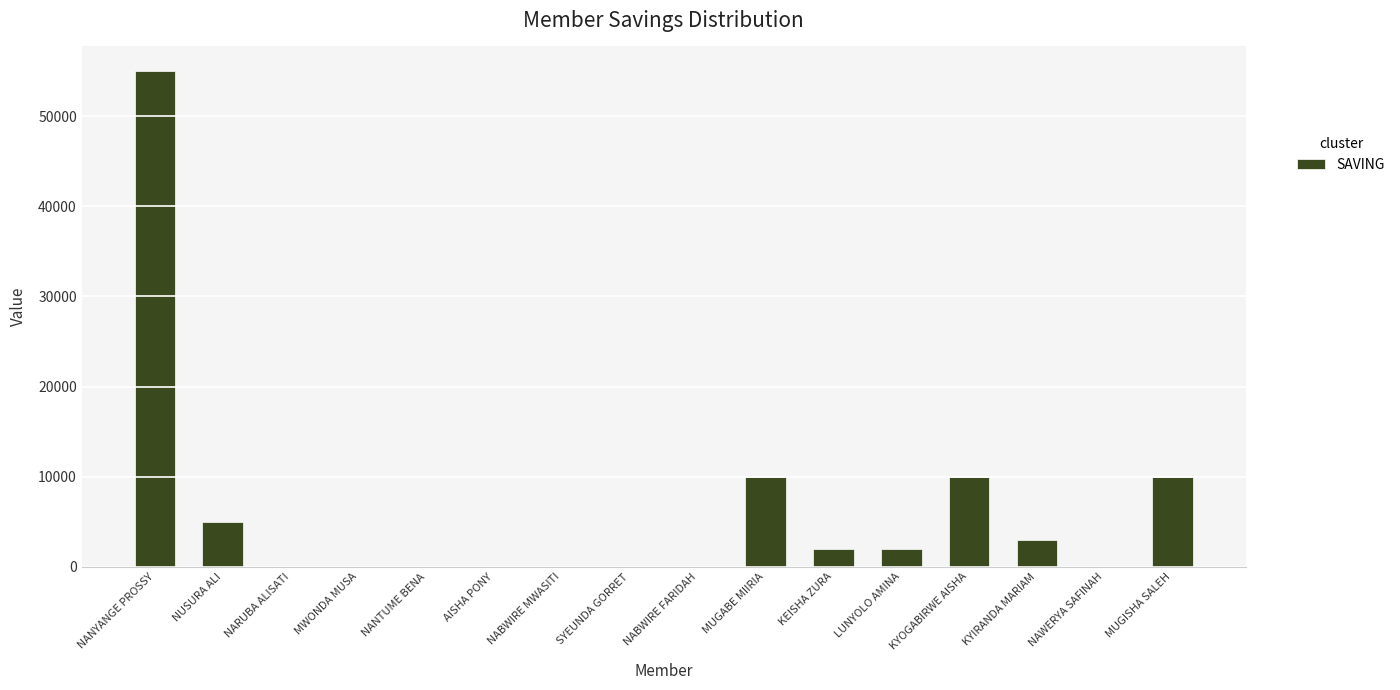

Reading right to left, what are all the values shown in this chart?

10000	0	3000	10000	2000	2000	10000	0	0	0	0	0	0	0	5000	55000